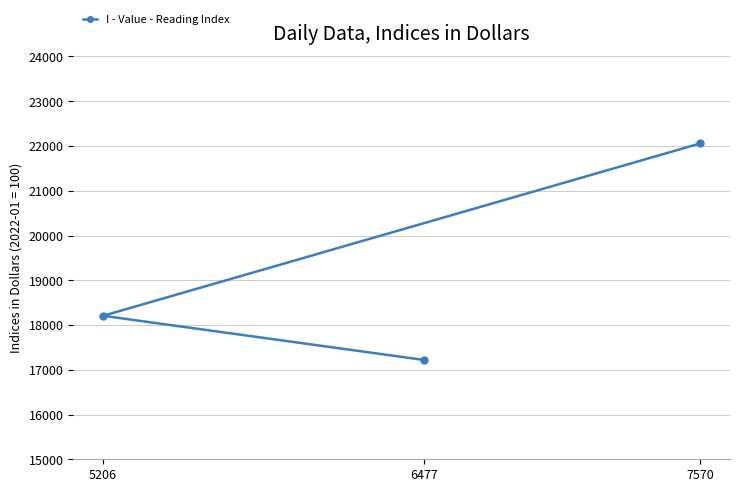

What is the smallest value displayed?

17219